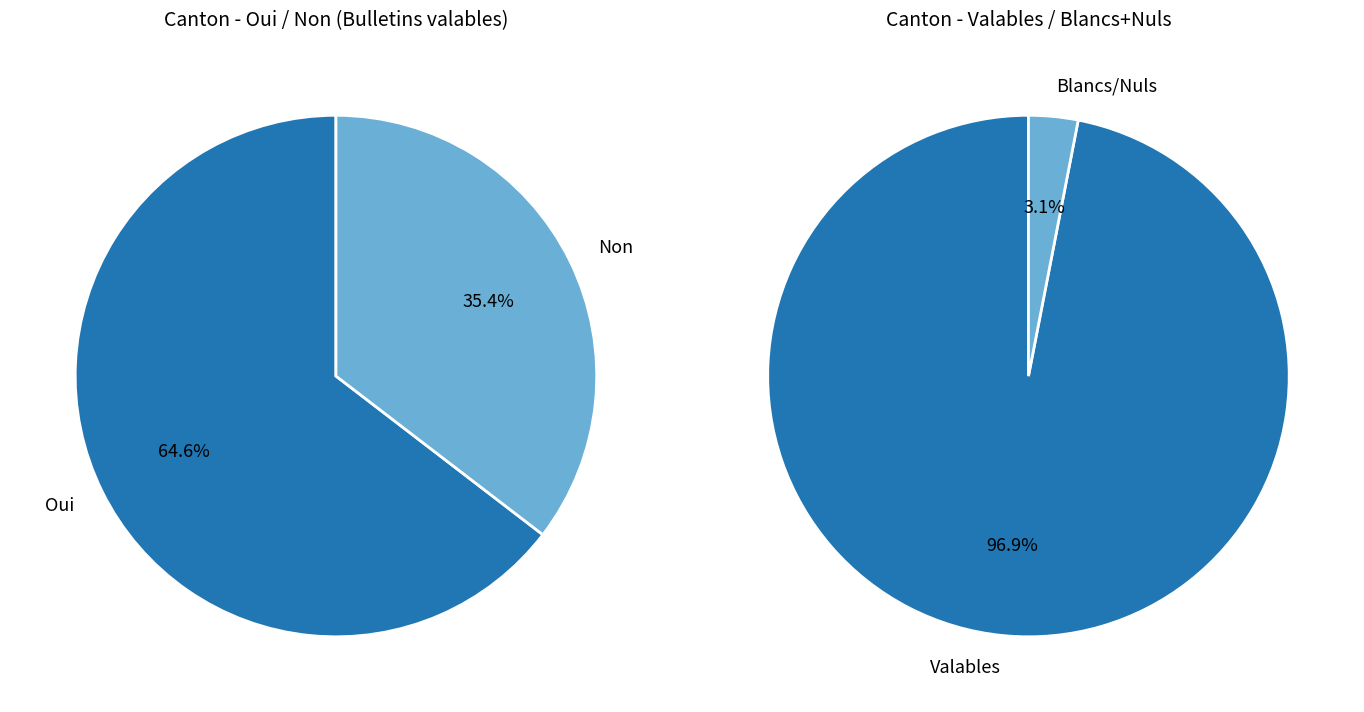

Rank the categories by value from highest to lowest.

Oui, Non